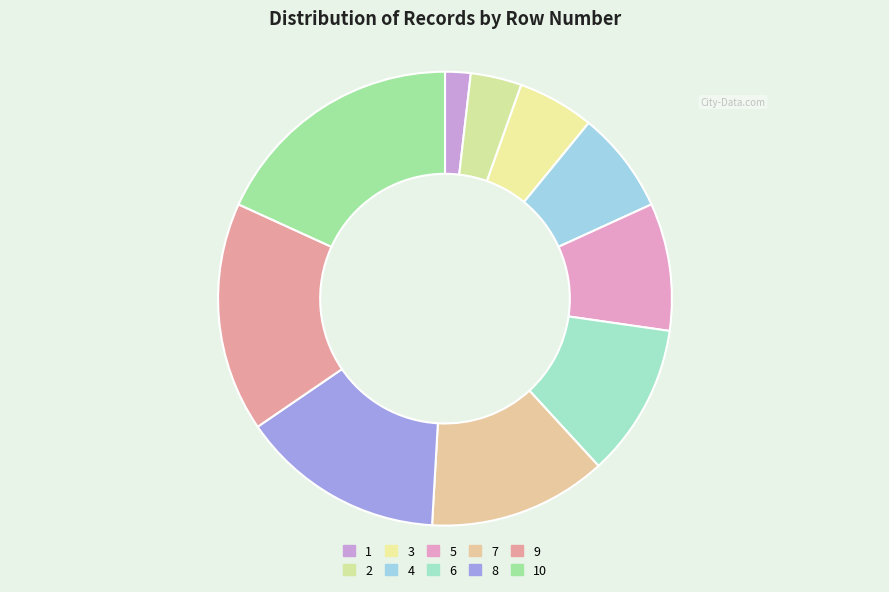

What is the change in value from 4 to 9?

+5